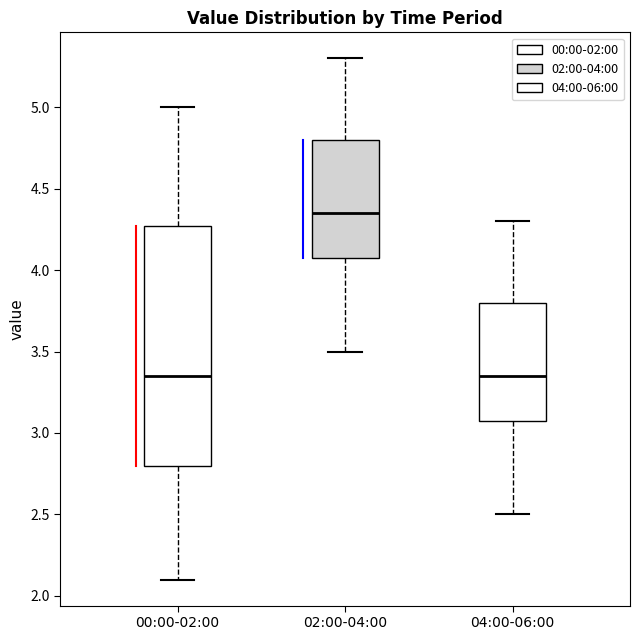

Where does the upper whisker of the box for 02:00-04:00 end on the y-axis? The values are not printed on the chart, so give them approximately, as read against the axis.

5.30